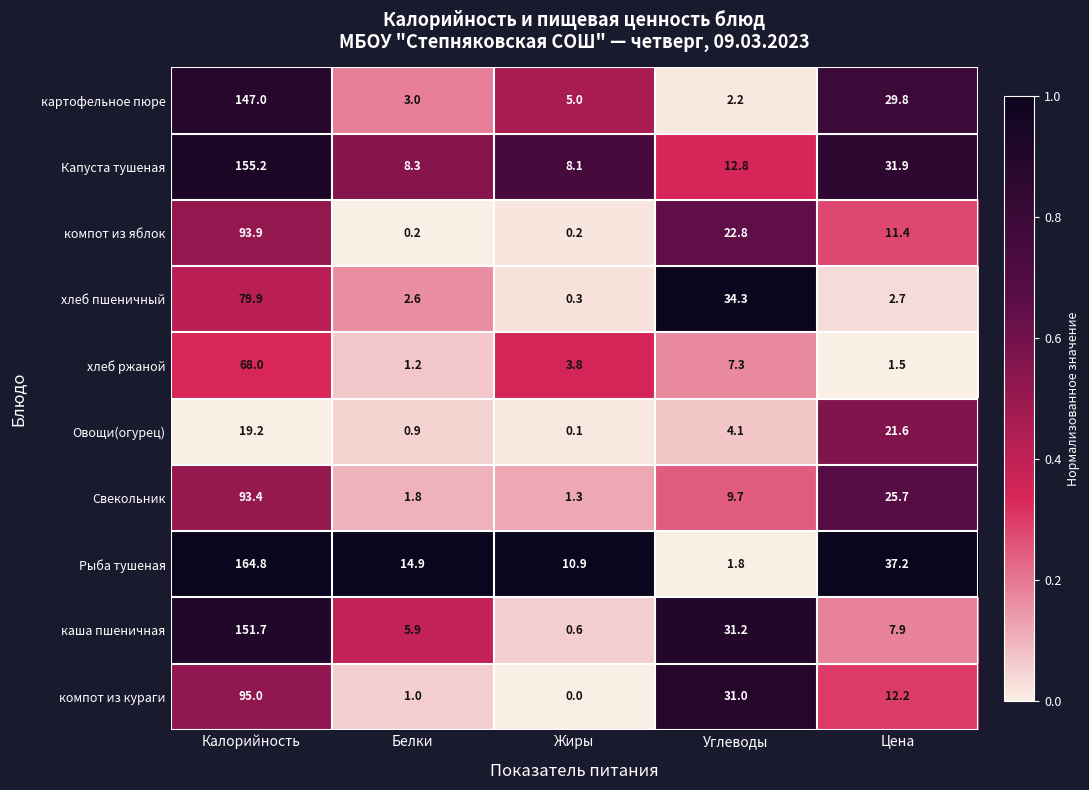

How many series are shown in this chart?

10